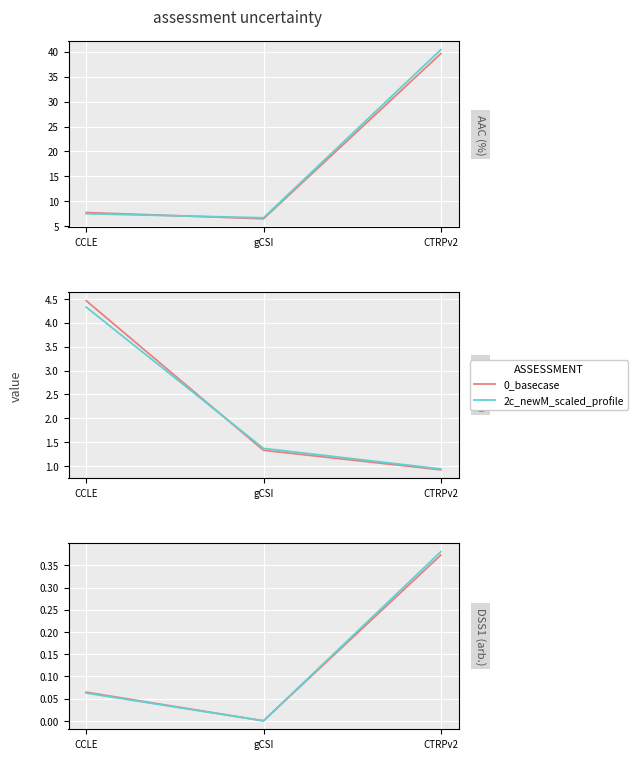

Rank the categories by 0_basecase value from highest to lowest.

CTRPv2, CCLE, gCSI